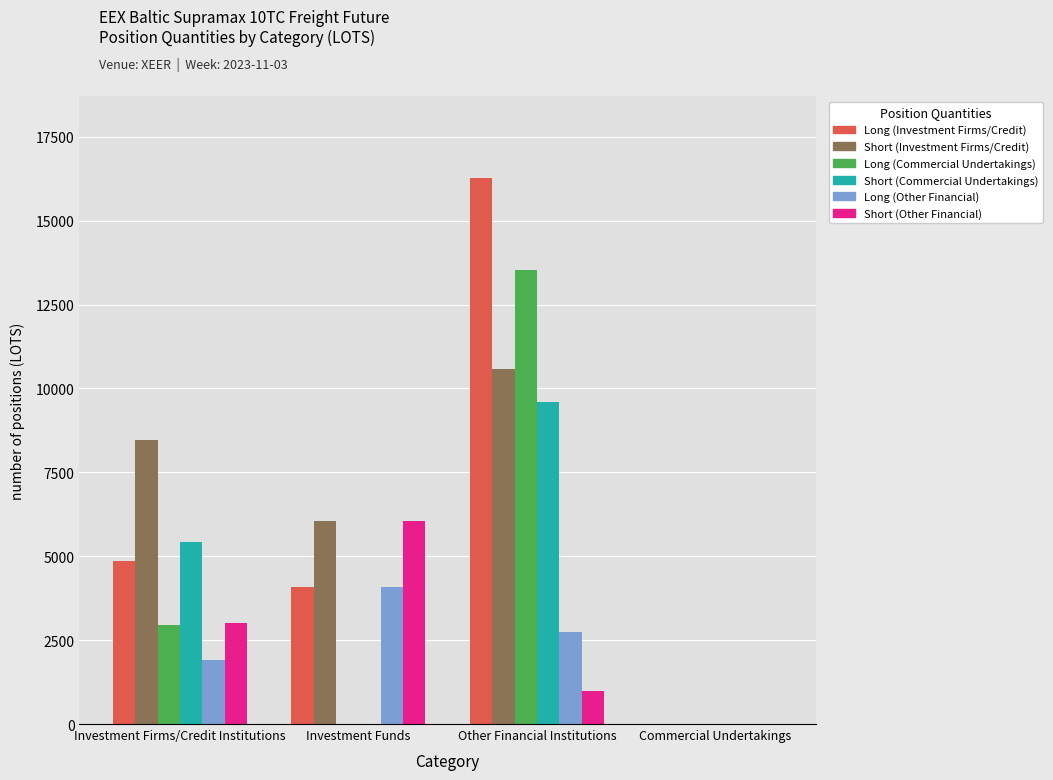

Read the Long (Investment Firms/Credit) value at Investment Firms/Credit Institutions.

4855.9